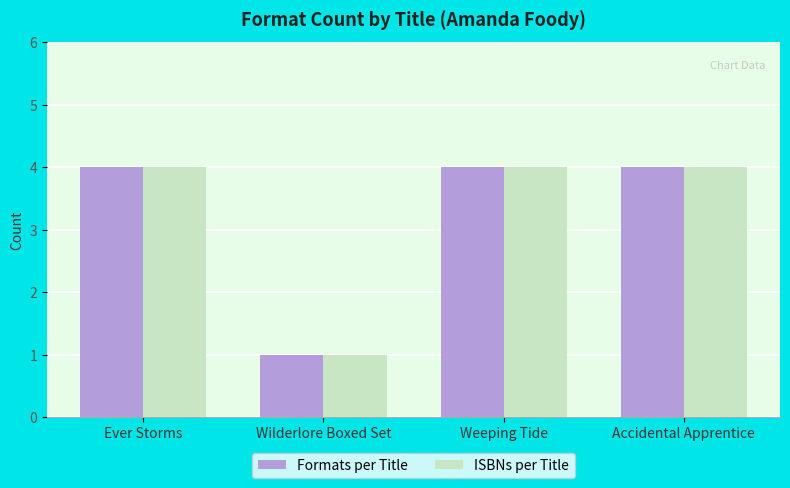

The value of ISBNs per Title at Accidental Apprentice is 4. True or false?

True